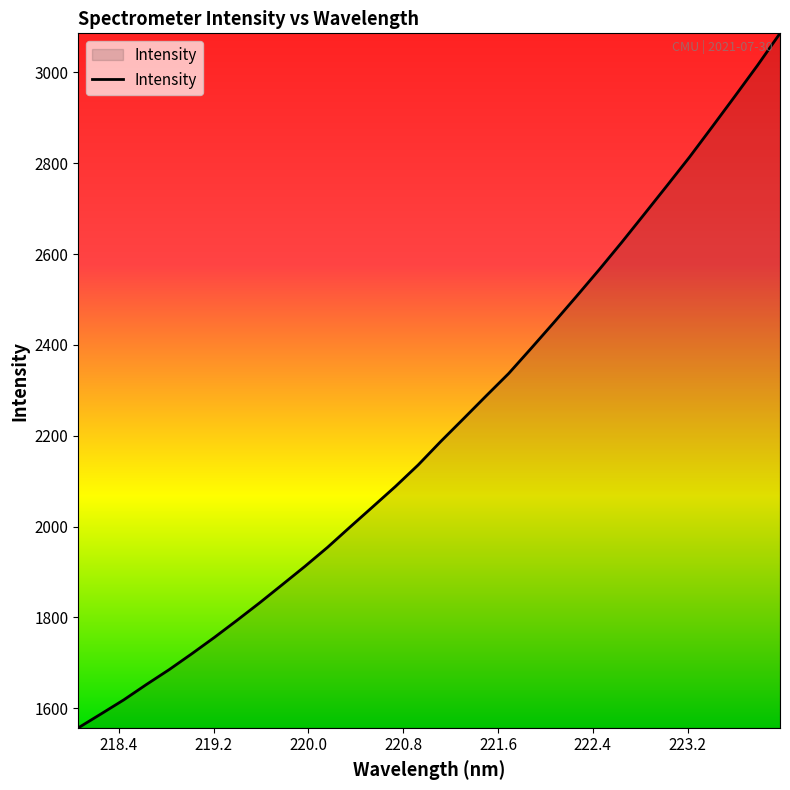

True or false: there are more than 2 points higher than both neighbors.

False